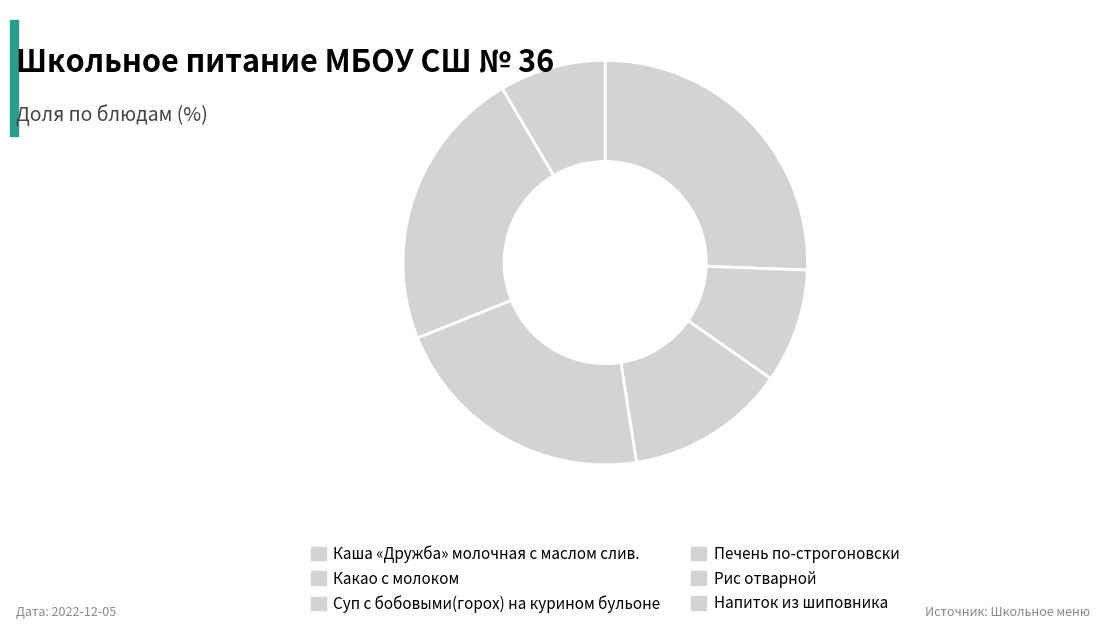

How many slices are in this pie chart?

6